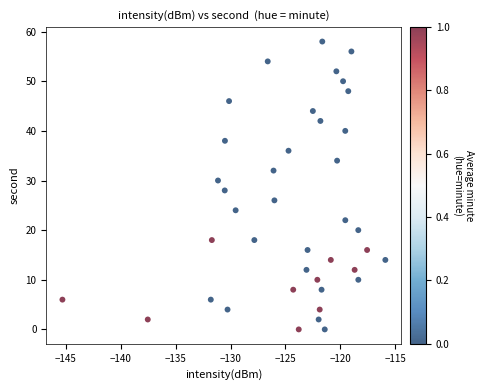

What is the range of Y values (max minus min)?

58